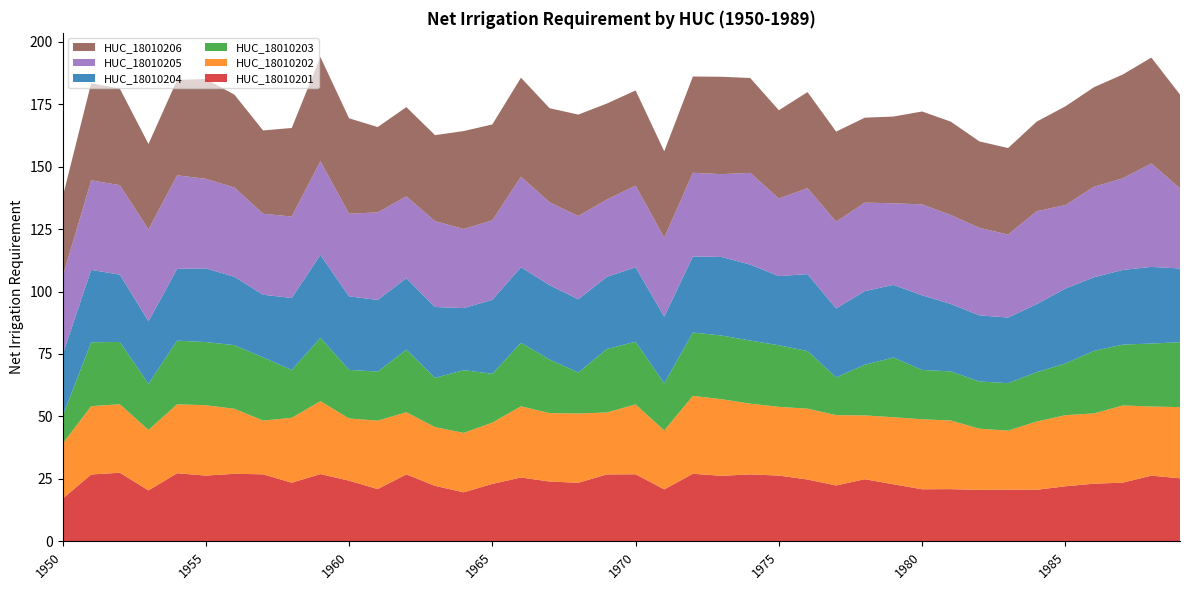

Reading left to right, transcribe all the data shown in this chart.

HUC_18010201: 1950=17.1	1951=26.8	1952=27.5	1953=20.4	1954=27.3	1955=26.3	1956=27.1	1957=26.8	1958=23.5	1959=26.9	1960=24.3	1961=20.9	1962=26.8	1963=22.2	1964=19.6	1965=23.0	1966=25.6	1967=23.9	1968=23.5	1969=26.8	1970=26.9	1971=20.8	1972=27.1	1973=26.2	1974=26.8	1975=26.3	1976=24.8	1977=22.4	1978=24.9	1979=22.9	1980=20.9	1981=20.9	1982=20.6	1983=20.7	1984=20.6	1985=22.1	1986=23.1	1987=23.5	1988=26.3	1989=25.2
HUC_18010202: 1950=22.0	1951=27.3	1952=27.4	1953=24.2	1954=27.6	1955=28.2	1956=26.0	1957=21.5	1958=26.0	1959=29.2	1960=24.9	1961=27.4	1962=24.9	1963=23.5	1964=23.8	1965=24.5	1966=28.5	1967=27.4	1968=27.7	1969=24.8	1970=28.0	1971=23.6	1972=31.2	1973=30.7	1974=28.3	1975=27.5	1976=28.4	1977=28.1	1978=25.5	1979=26.8	1980=28.0	1981=27.5	1982=24.5	1983=23.6	1984=27.3	1985=28.5	1986=28.1	1987=30.9	1988=27.7	1989=28.5
HUC_18010203: 1950=10.9	1951=25.6	1952=24.9	1953=18.5	1954=25.5	1955=25.3	1956=25.5	1957=25.3	1958=19.2	1959=25.4	1960=19.4	1961=19.6	1962=25.0	1963=19.7	1964=25.1	1965=19.5	1966=25.4	1967=21.4	1968=16.4	1969=25.4	1970=25.1	1971=18.8	1972=25.4	1973=25.5	1974=25.2	1975=24.6	1976=23.1	1977=15.1	1978=20.3	1979=23.9	1980=19.7	1981=19.7	1982=18.9	1983=19.0	1984=19.8	1985=20.7	1986=25.0	1987=24.4	1988=25.2	1989=26.0
HUC_18010204: 1950=24.6	1951=29.0	1952=27.0	1953=25.0	1954=28.8	1955=29.5	1956=27.4	1957=25.1	1958=28.8	1959=33.2	1960=29.4	1961=28.7	1962=28.6	1963=28.4	1964=24.8	1965=29.6	1966=30.2	1967=29.8	1968=29.3	1969=28.9	1970=29.8	1971=26.7	1972=30.5	1973=31.4	1974=30.4	1975=27.7	1976=30.8	1977=27.6	1978=29.5	1979=29.1	1980=29.9	1981=27.0	1982=26.4	1983=26.3	1984=27.2	1985=29.9	1986=29.5	1987=29.9	1988=30.7	1989=29.5
HUC_18010205: 1950=31.2	1951=35.9	1952=35.8	1953=36.8	1954=37.4	1955=35.8	1956=35.7	1957=32.4	1958=32.6	1959=37.5	1960=33.1	1961=35.0	1962=32.7	1963=34.4	1964=31.7	1965=31.8	1966=36.2	1967=33.2	1968=33.3	1969=30.9	1970=32.7	1971=31.6	1972=33.5	1973=33.1	1974=36.7	1975=31.1	1976=34.4	1977=34.8	1978=35.4	1979=32.7	1980=36.4	1981=35.6	1982=35.0	1983=33.2	1984=37.2	1985=33.4	1986=36.3	1987=36.7	1988=41.4	1989=32.1
HUC_18010206: 1950=31.8	1951=38.9	1952=38.6	1953=34.2	1954=38.2	1955=40.0	1956=37.2	1957=33.3	1958=35.5	1959=41.6	1960=38.2	1961=34.2	1962=35.7	1963=34.4	1964=39.2	1965=38.4	1966=39.6	1967=37.6	1968=40.6	1969=38.4	1970=38.1	1971=34.6	1972=38.5	1973=39.0	1974=38.0	1975=35.3	1976=38.5	1977=36.0	1978=34.0	1979=34.7	1980=37.2	1981=37.4	1982=34.6	1983=34.6	1984=35.9	1985=39.5	1986=39.8	1987=41.5	1988=42.4	1989=37.5